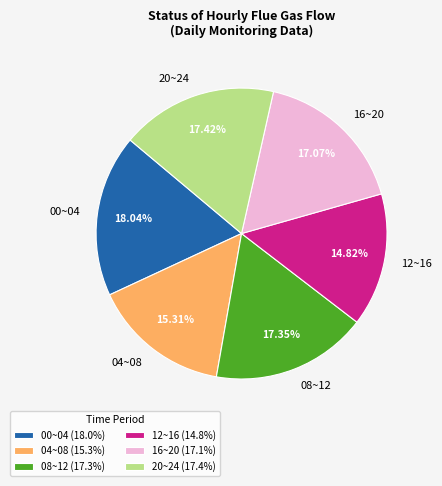

Between 16~20 and 00~04, which is larger?

00~04